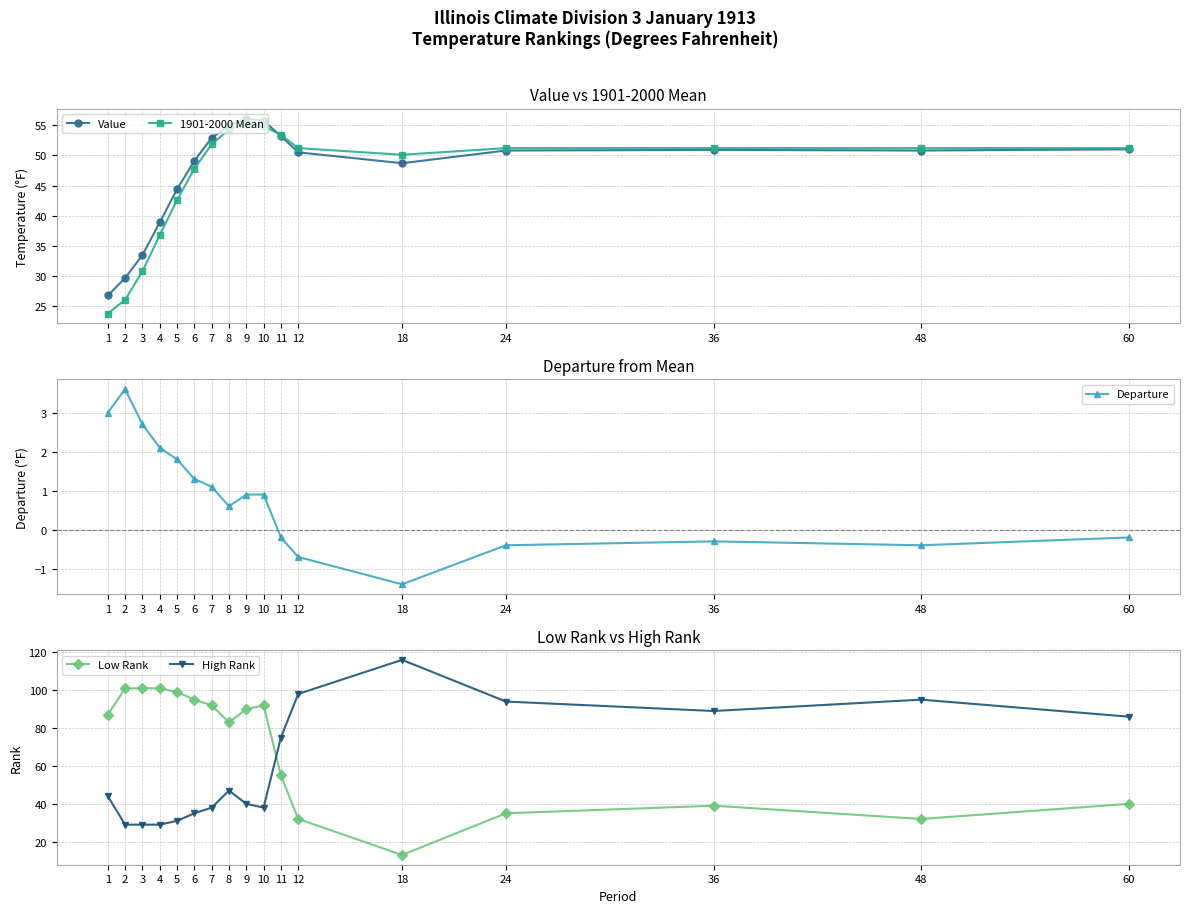

What is the value of the 1901-2000 Mean point at the 6th from the left?

47.8